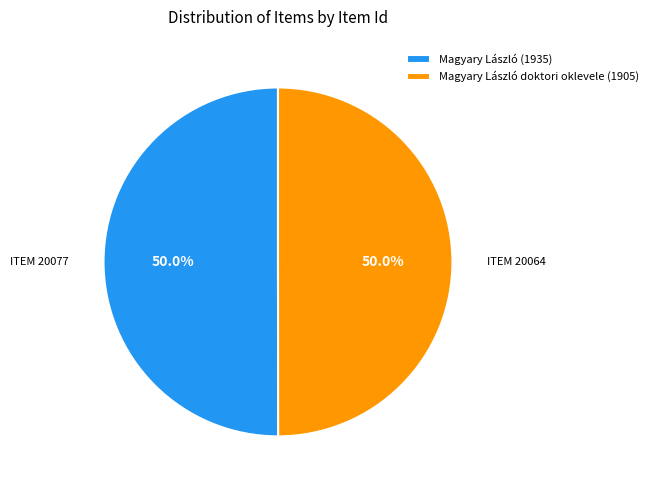

Approximately how many times larger is the value at ITEM 20077 compared to ITEM 20064?

1.0